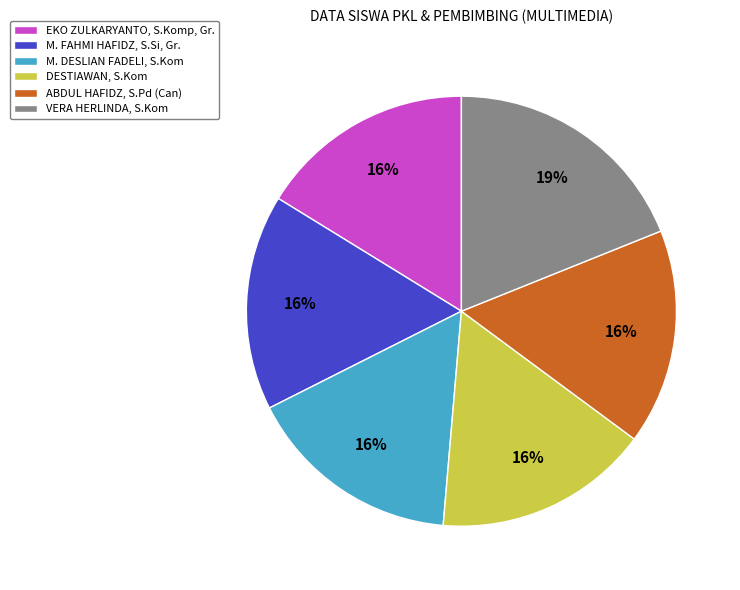

Is the sum of M. FAHMI HAFIDZ, S.Si, Gr. and M. DESLIAN FADELI, S.Kom greater than half?

No